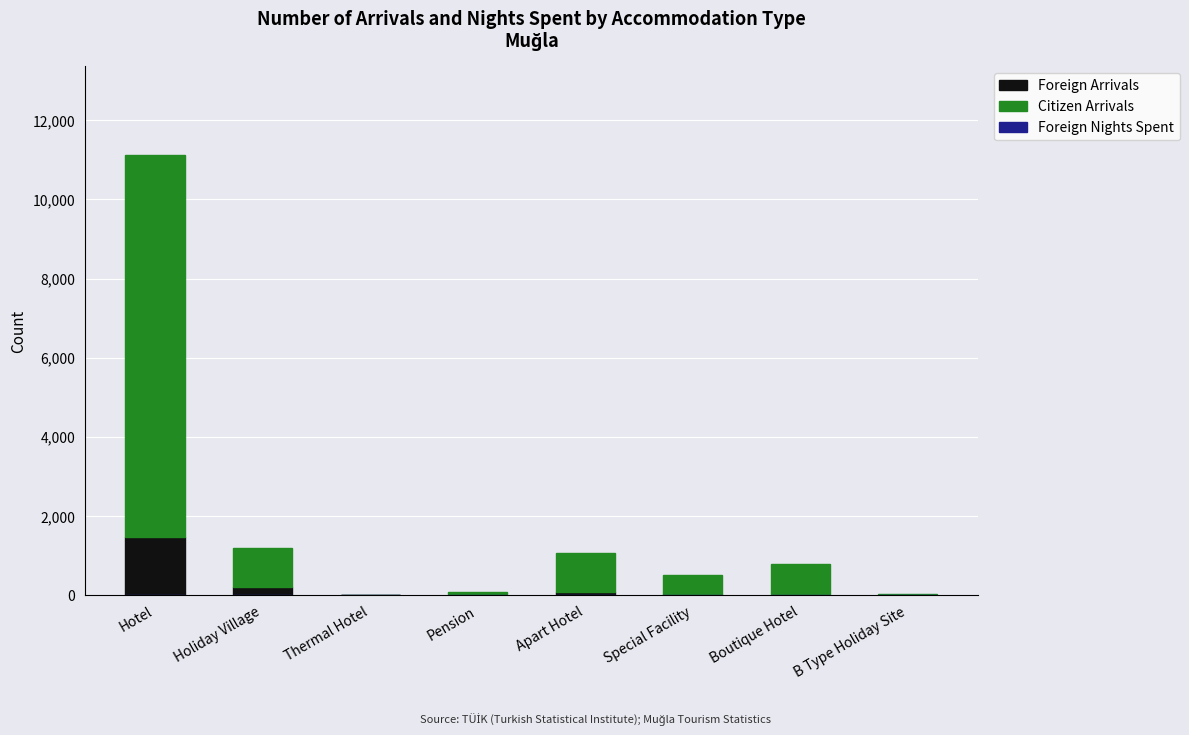

At which category is the sum across all series the highest?

Hotel